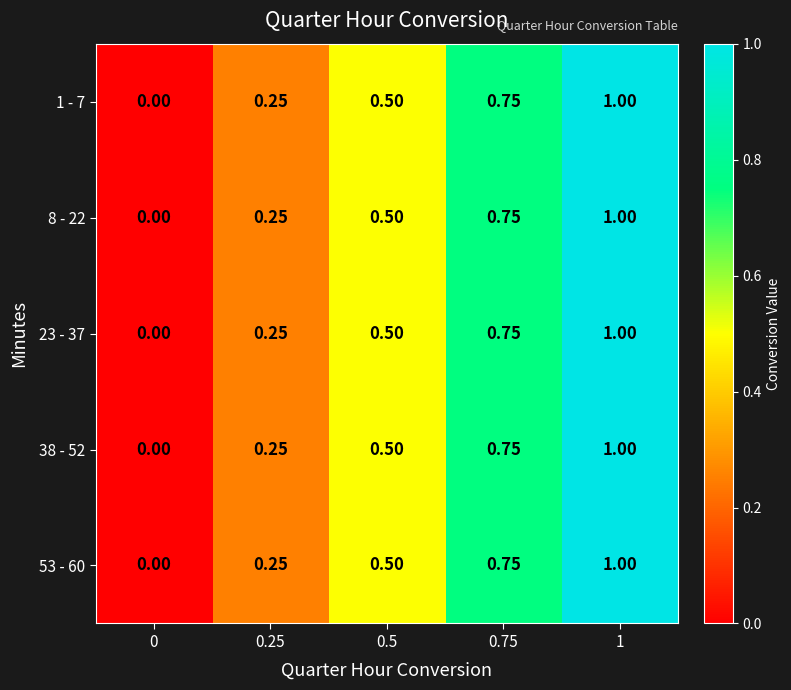

Is the value of 53 - 60 at 0 greater than the value of 38 - 52 at 0.75?

No